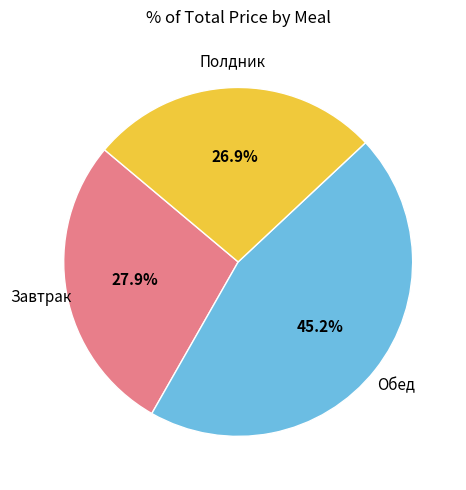

How many segments does this pie chart have?

3